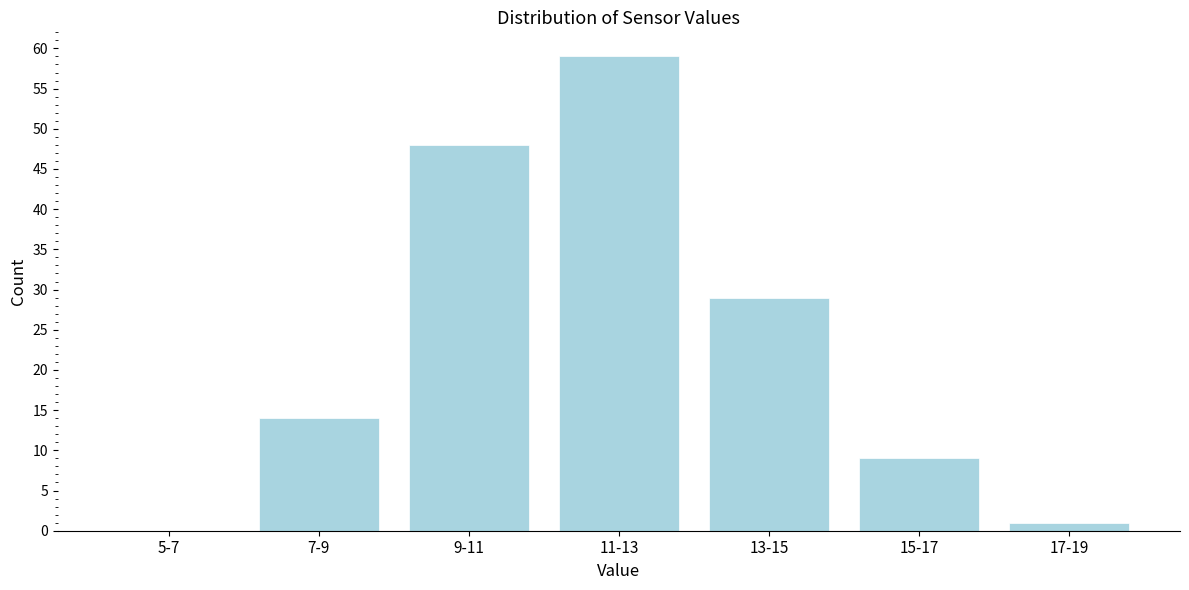

Reading left to right, list all the values displayed in this chart.

5-7=0	7-9=14	9-11=48	11-13=59	13-15=29	15-17=9	17-19=1